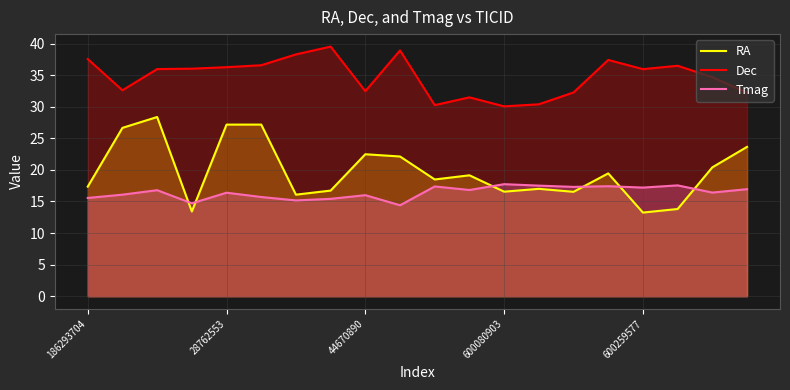

Does the chart display data point markers on the line(s)?

No